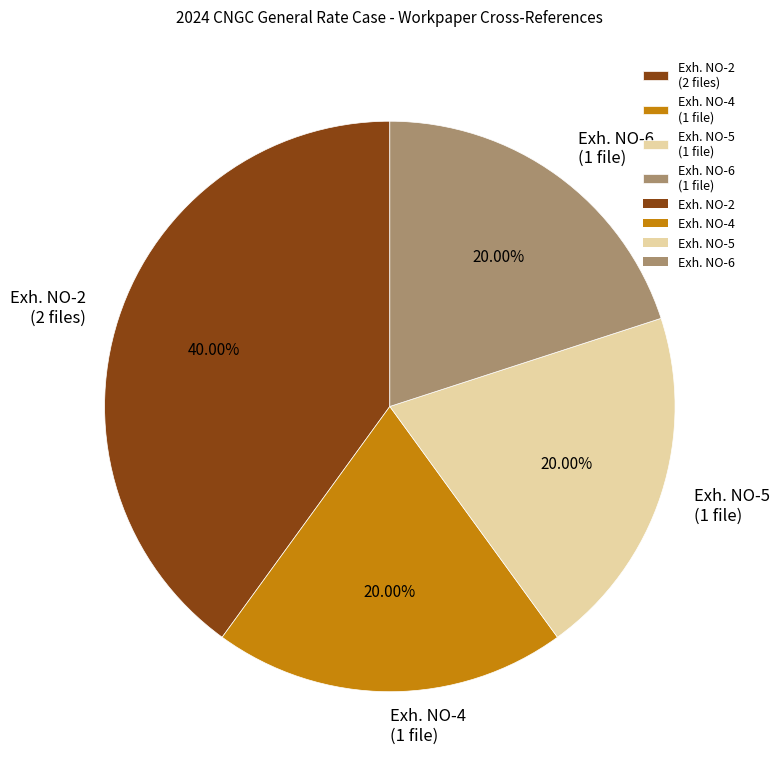

Approximately how many times larger is the value at Exh. NO-6 compared to Exh. NO-4?

1.0